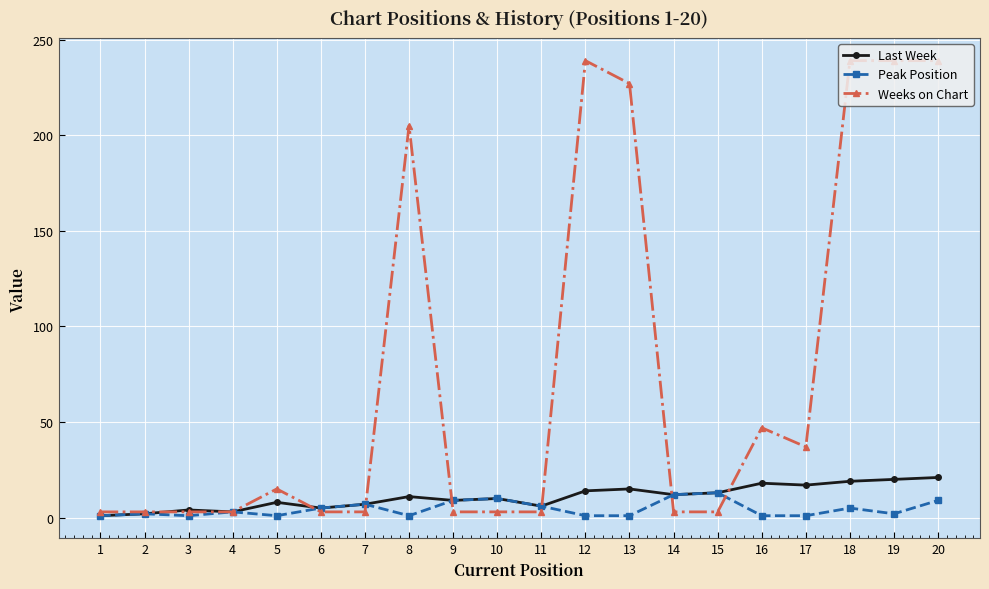

Is it true that Weeks on Chart equals 3 at 10?

True